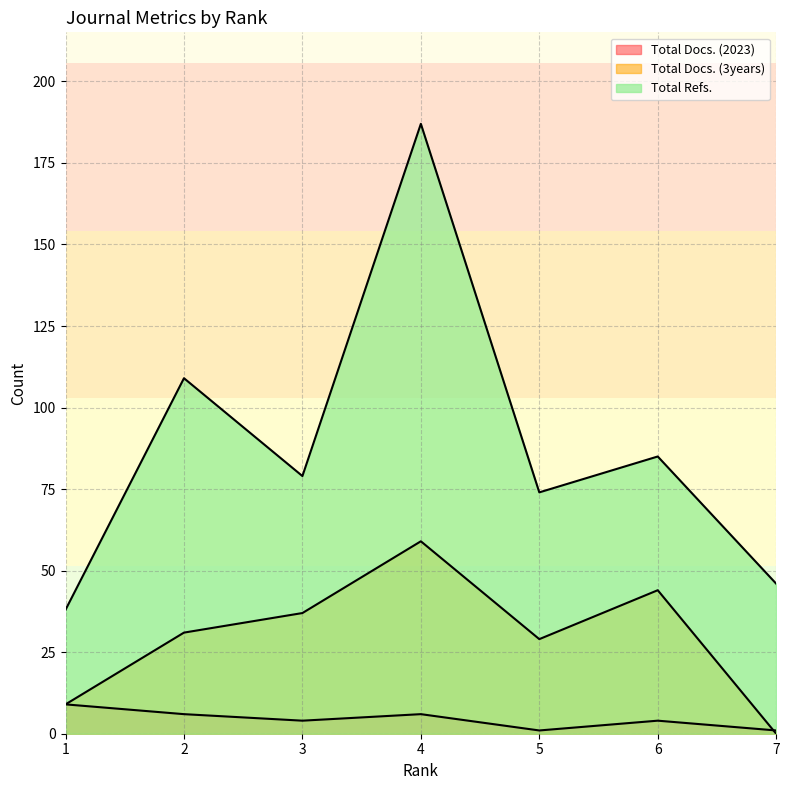

How many interior local peaks does the Total Docs. (2023) series have?

2